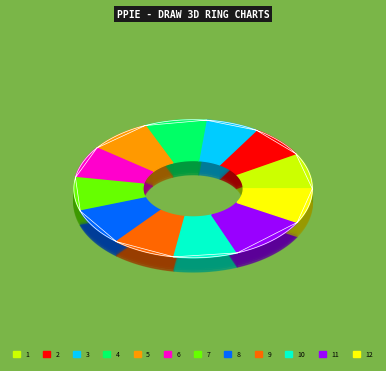

Approximately how many times larger is the value at 2 compared to 5?

0.9